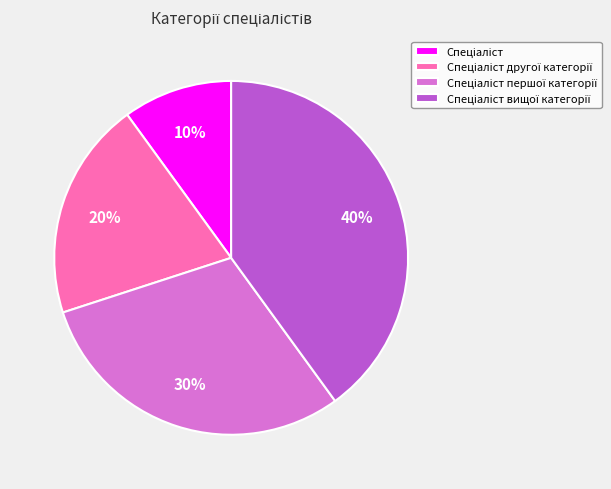

Does any single category account for the majority?

No